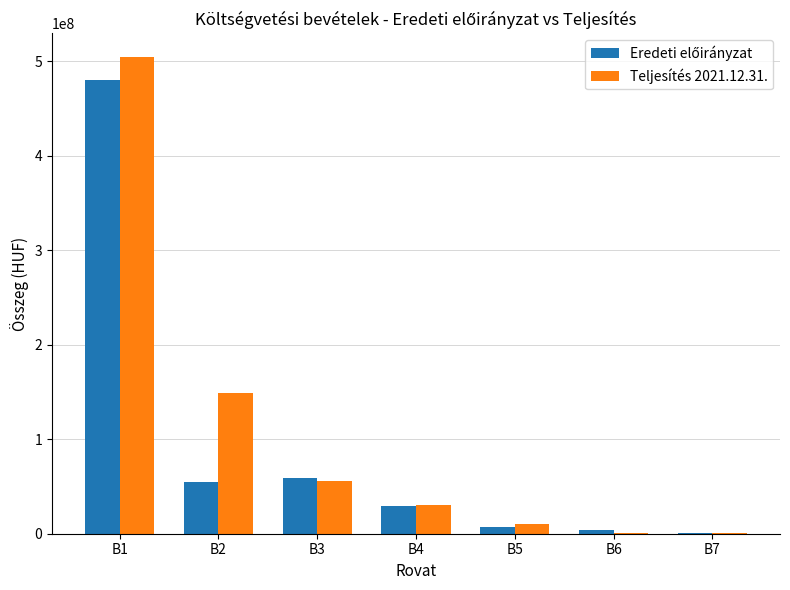

At which category is the sum across all series the highest?

B1